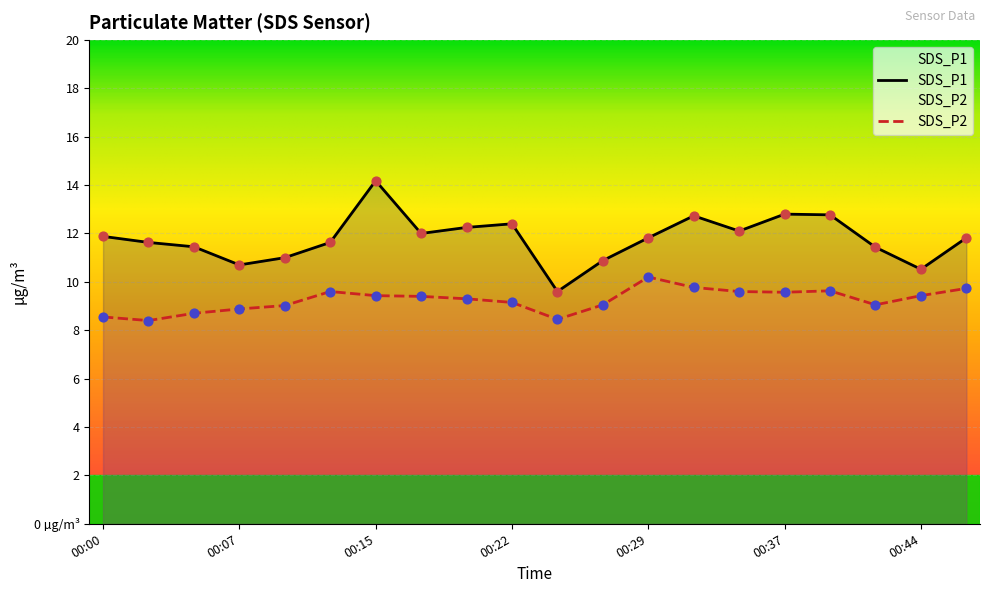

At how many categories does at least one series exceed 11?

15